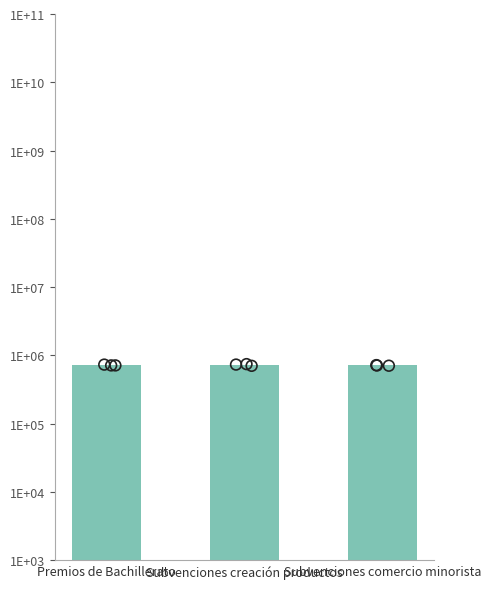

Which has a higher value, Premios de Bachillerato or Subvenciones comercio minorista?

Premios de Bachillerato